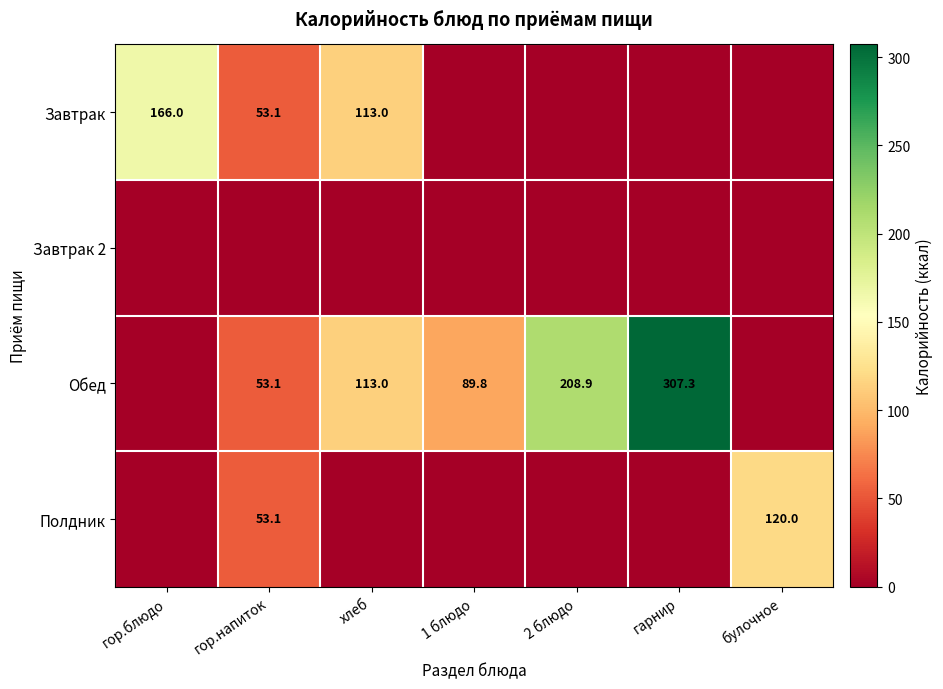

What is the maximum value shown in the chart?

307.3